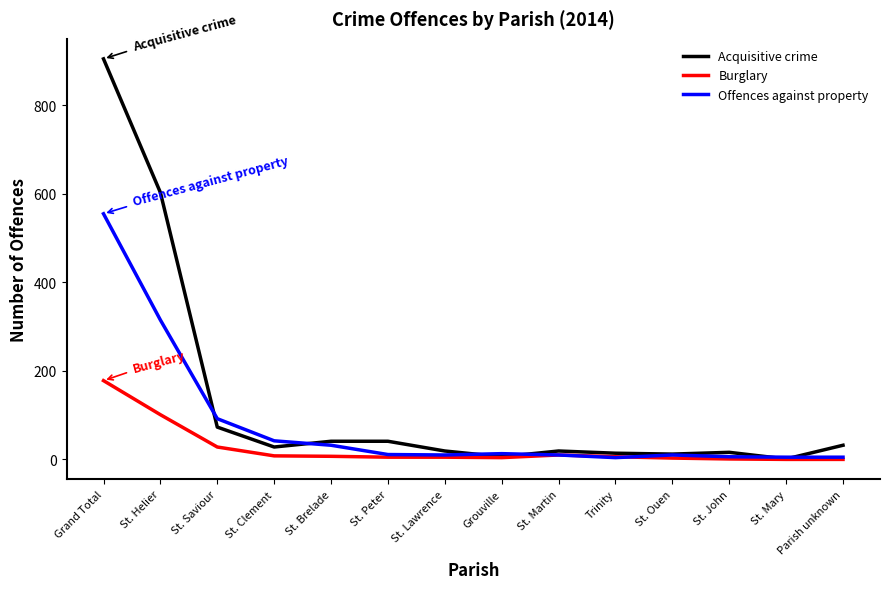

Rank the series by their average value, from lowest to highest.

Burglary, Offences against property, Acquisitive crime